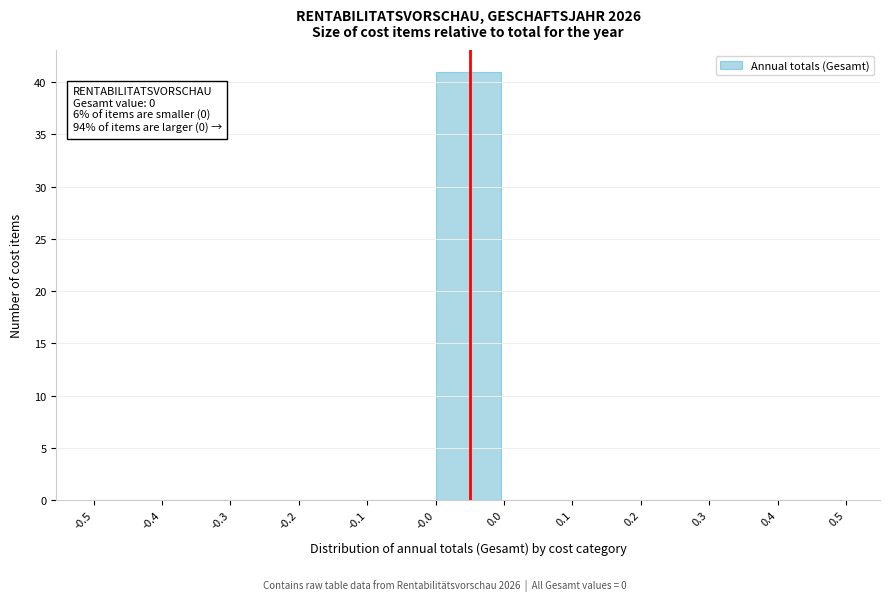

Reading left to right, list all the values displayed in this chart.

-0.5=0	-0.4=0	-0.3=0	-0.2=0	-0.1=0	-0.0=41	0.0=0	0.1=0	0.2=0	0.3=0	0.4=0